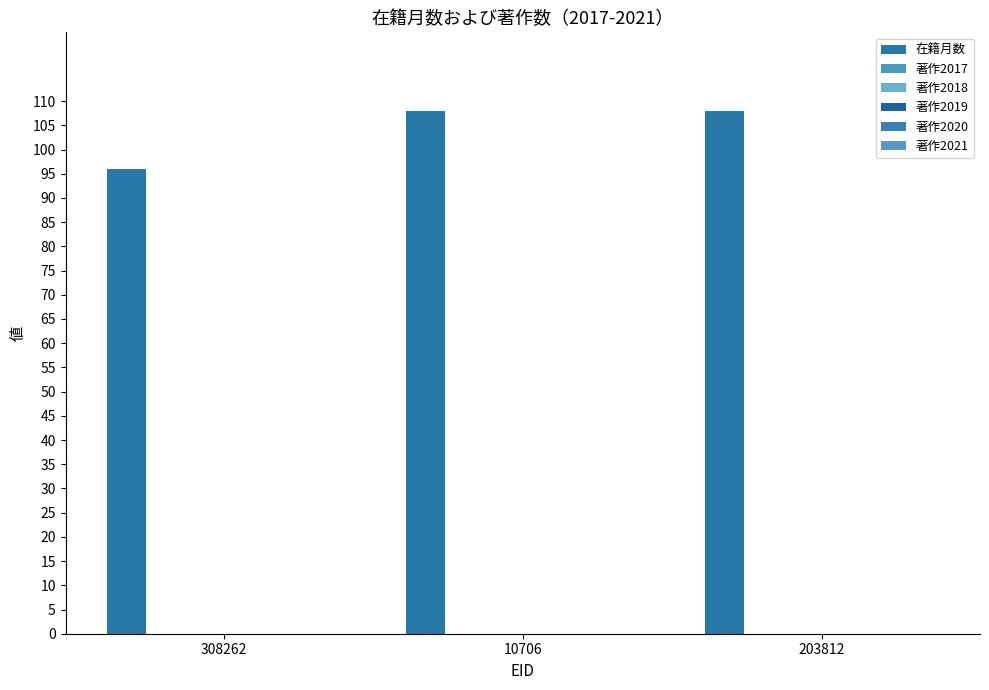

How many data points does each series have?

3